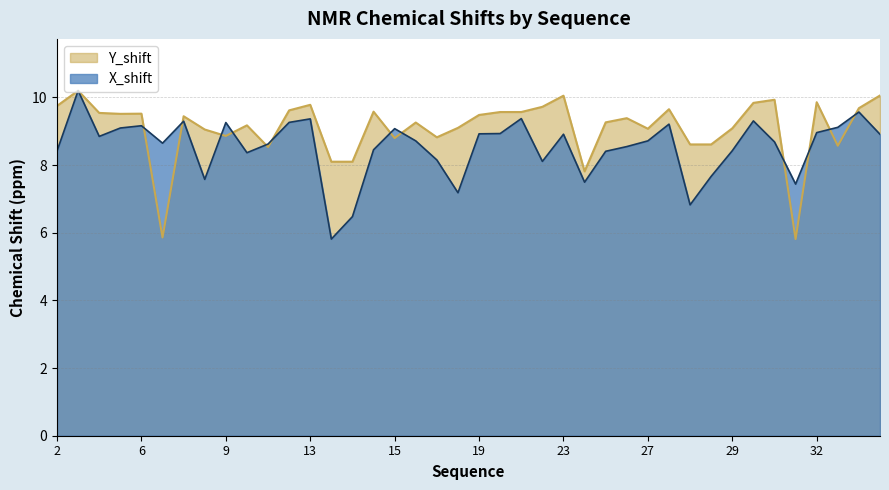

At which label does X_shift first exceed 8?

2